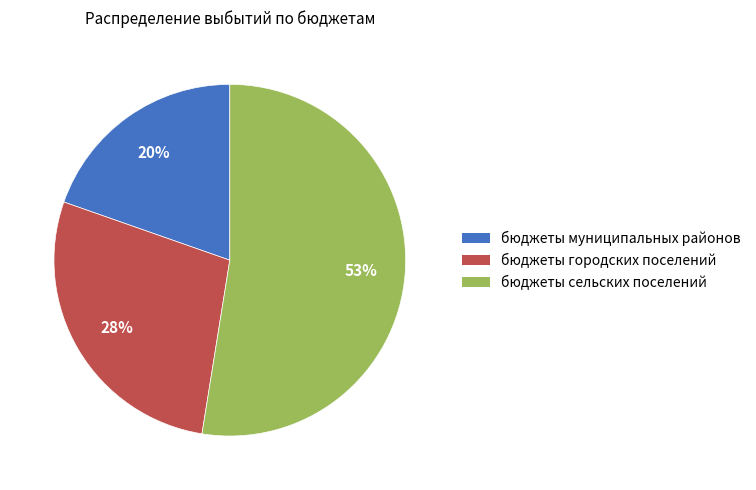

What is the largest slice in the pie chart?

бюджеты сельских поселений